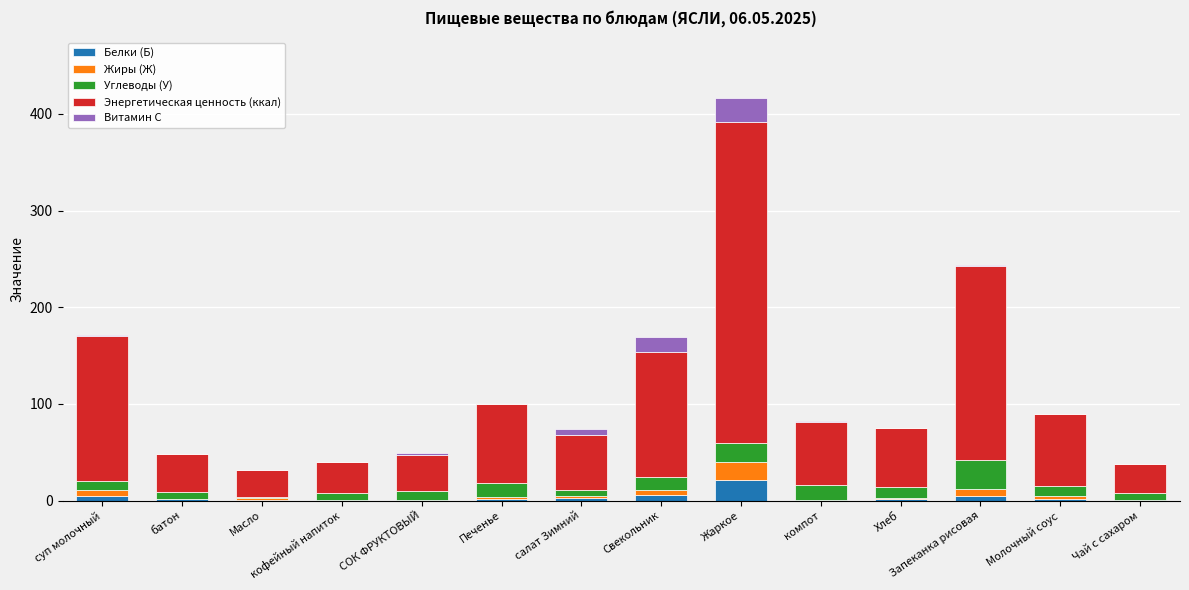

At which category is the sum across all series the highest?

Жаркое